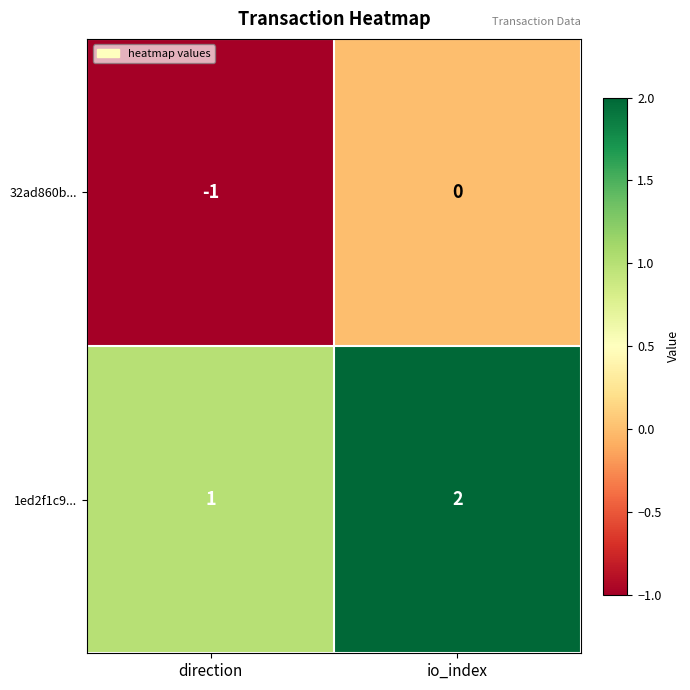

Reading right to left, transcribe all the data shown in this chart.

32ad860b...: io_index=0	direction=-1
1ed2f1c9...: io_index=2	direction=1